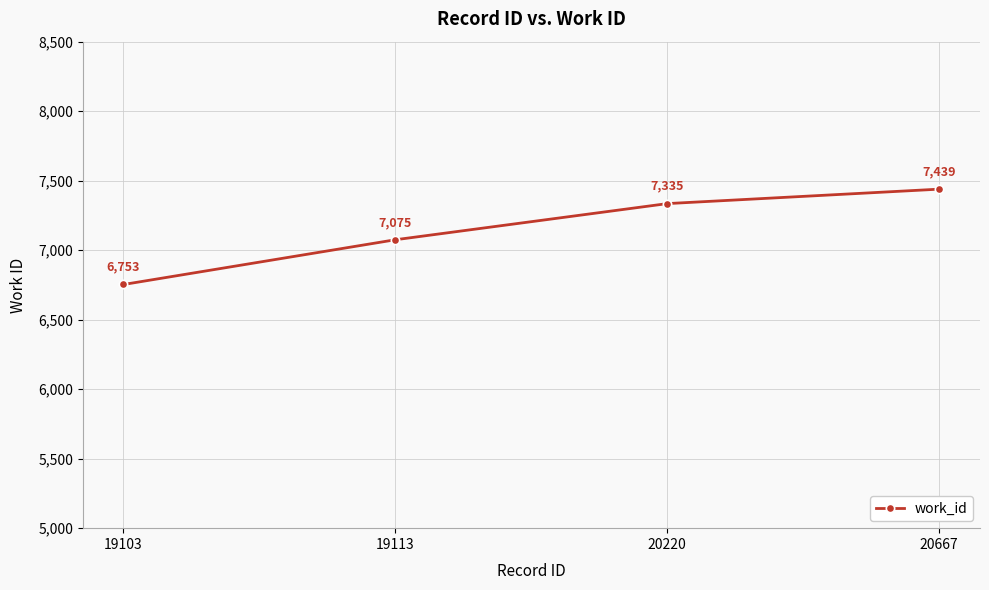

How many distinct data groups are displayed?

1